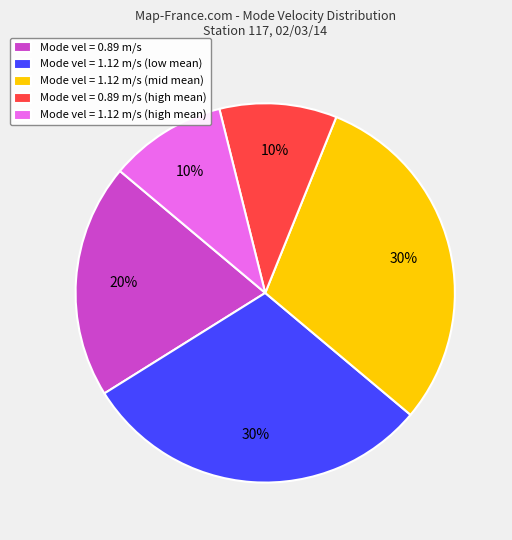

To the nearest percent, what percentage of the pie is Mode vel = 1.12 m/s (low mean)?

30%